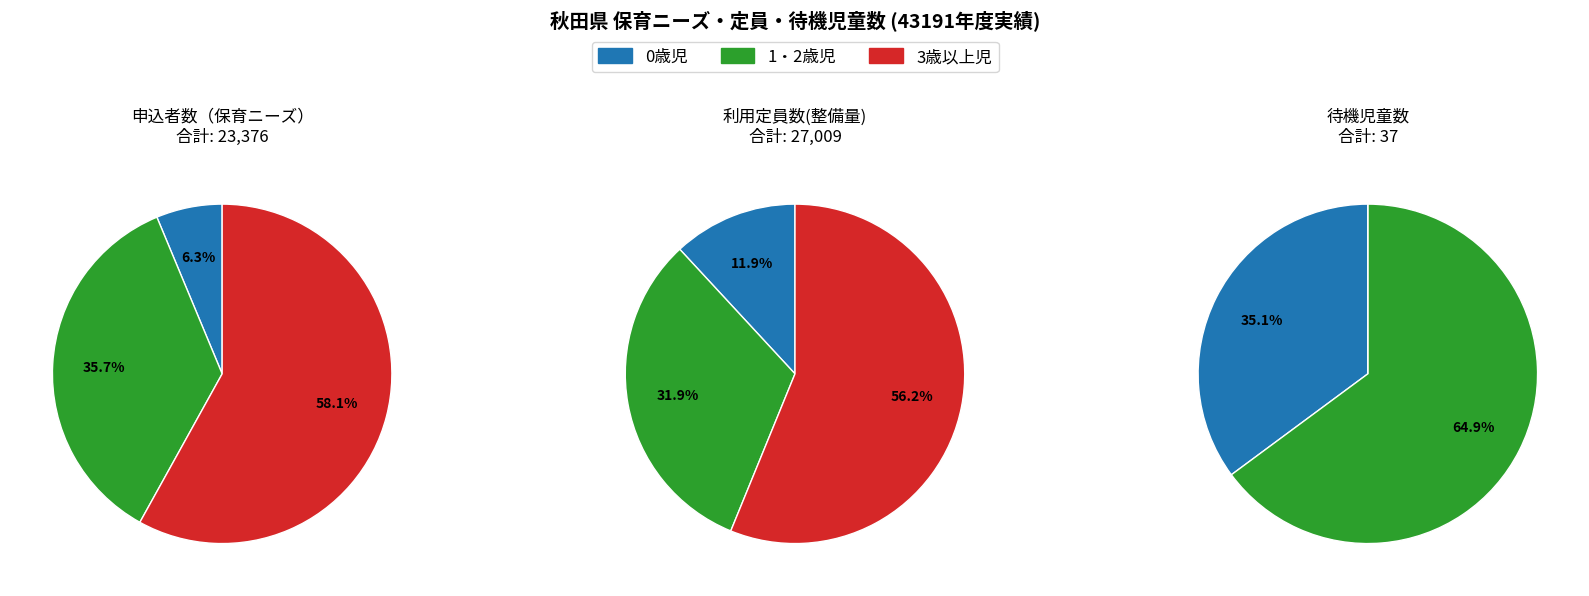

What is the difference between the highest and lowest values at 待機児童数?

24